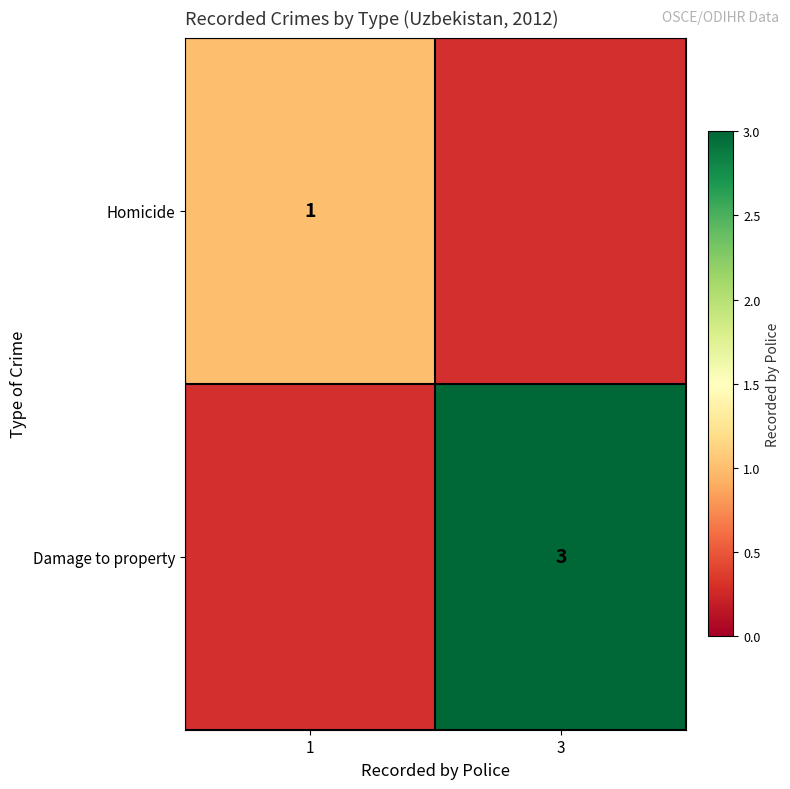

The Damage to property series shows 3 at 3. True or false?

True